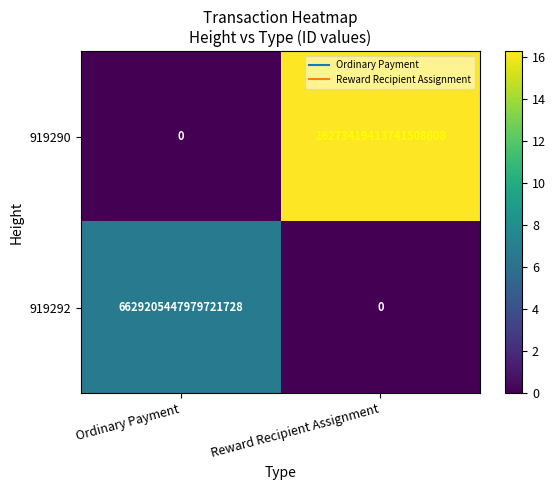

Rank the series by their maximum value, from lowest to highest.

919292, 919290